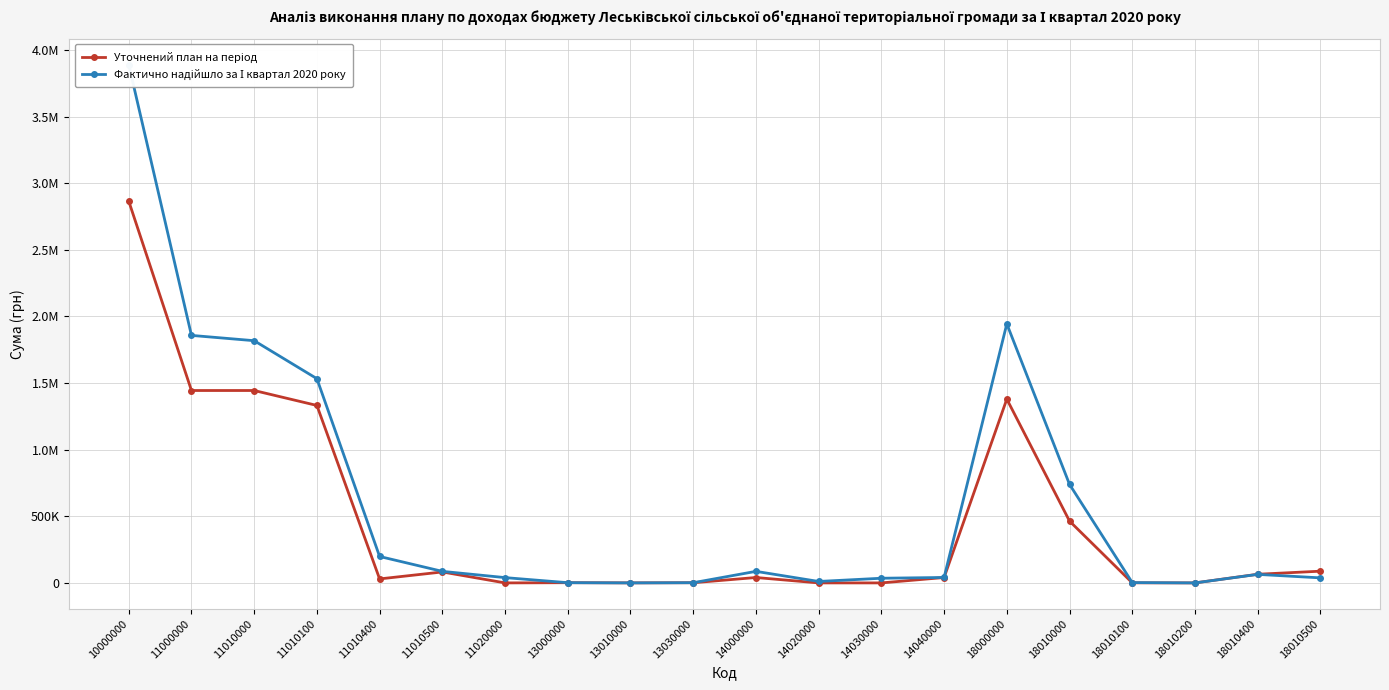

The Фактично надійшло за І квартал 2020 року series shows 1944446.2 at 18000000. True or false?

True